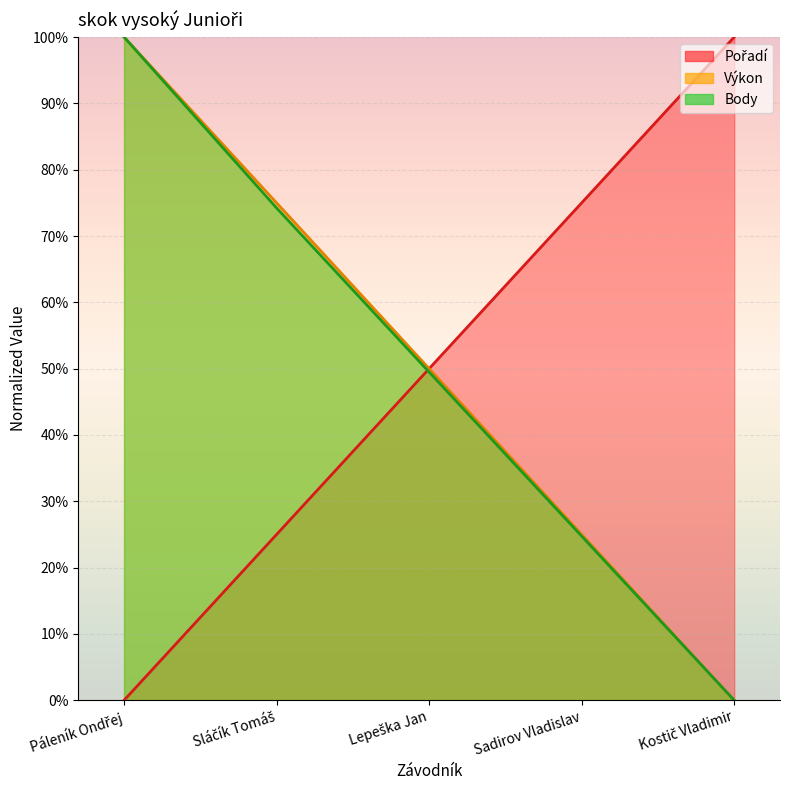

What position from the left is Kostič Vladimir?

5